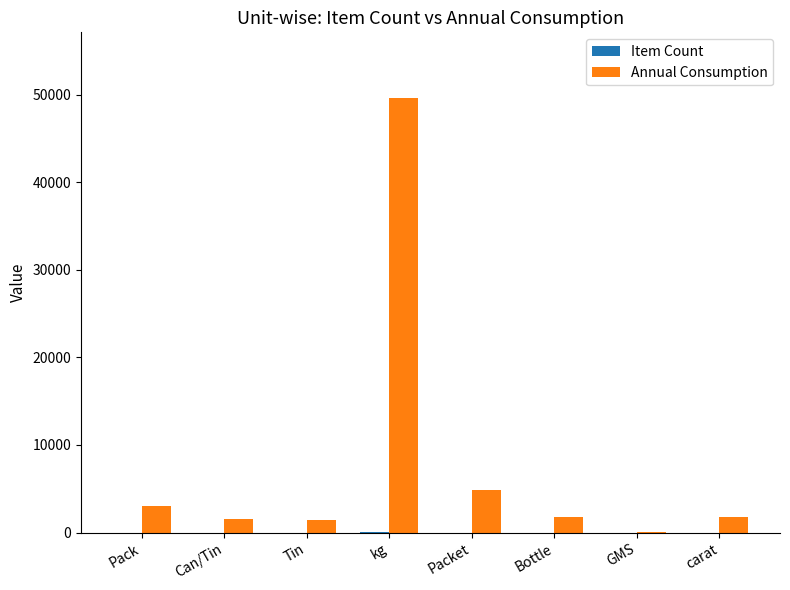

True or false: Annual Consumption has a value of 49650 at kg.

True